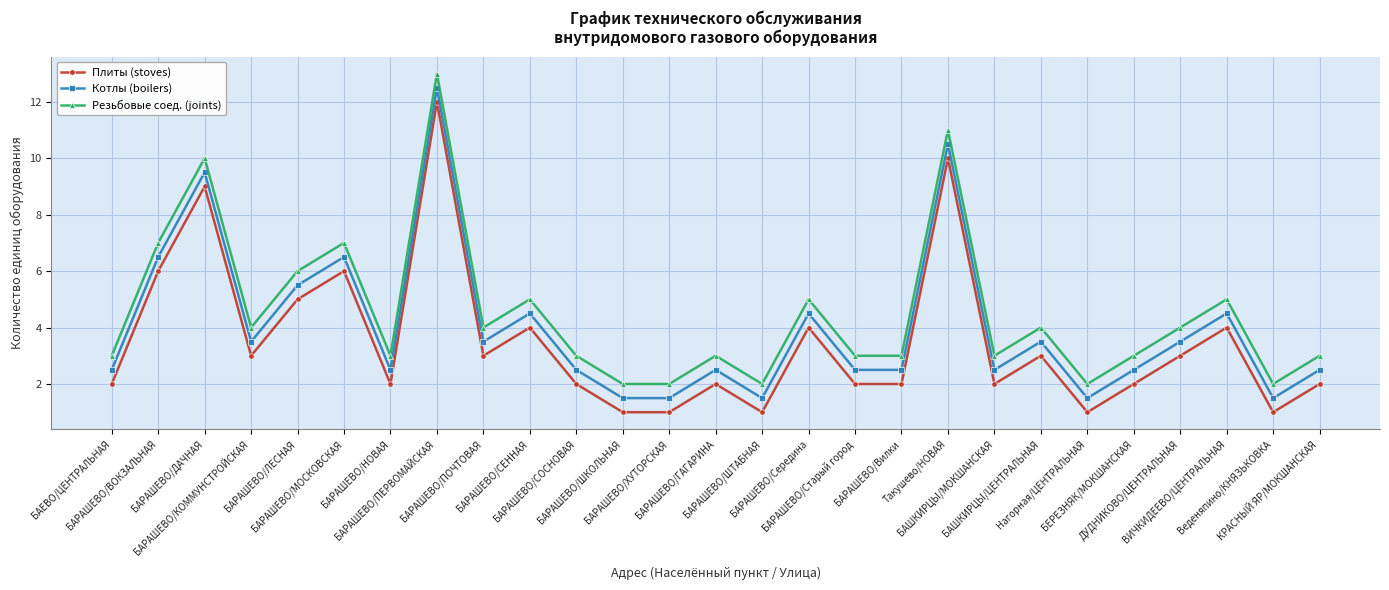

Rank the series at БАЕВО/ЦЕНТРАЛЬНАЯ from lowest to highest value.

Плиты (stoves), Котлы (boilers), Резьбовые соед. (joints)